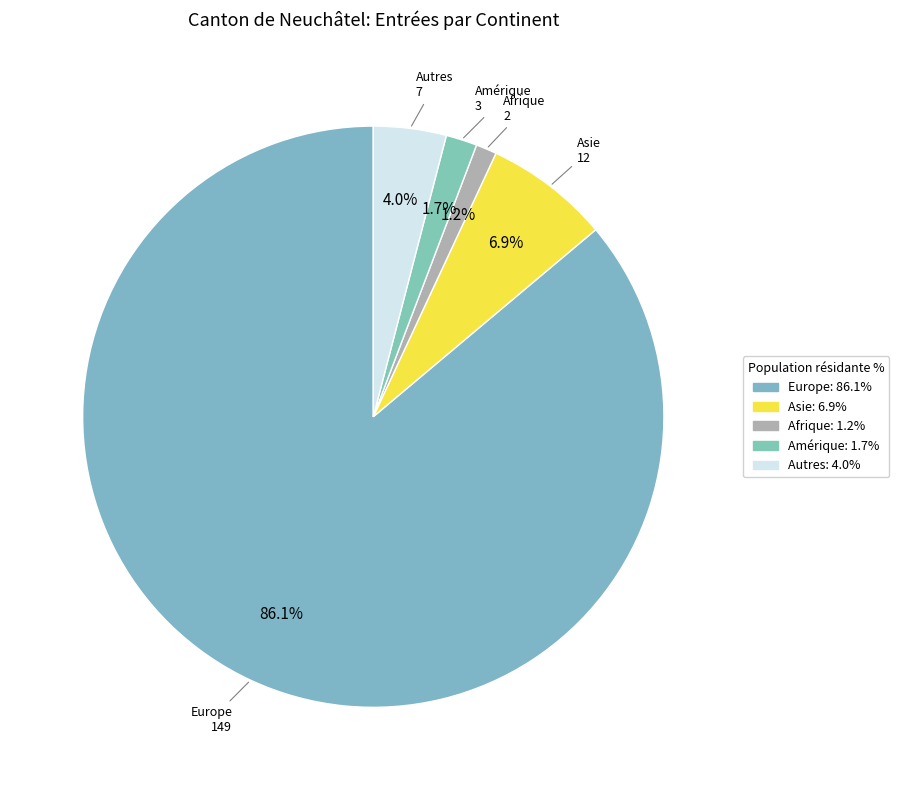

Count the number of slices in the pie.

5